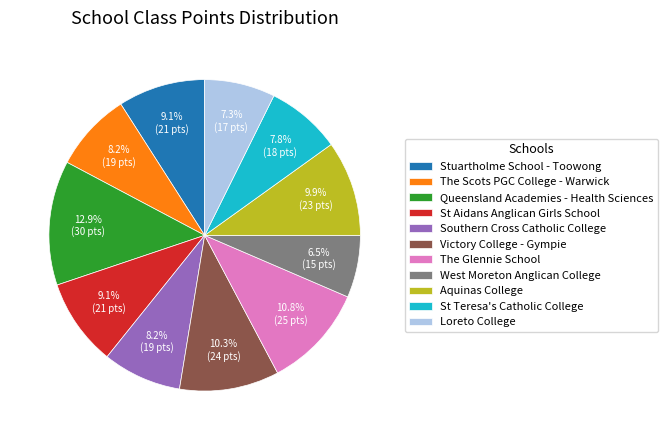

Do Aquinas College and St Aidans Anglican Girls School together represent more than half of the pie?

No